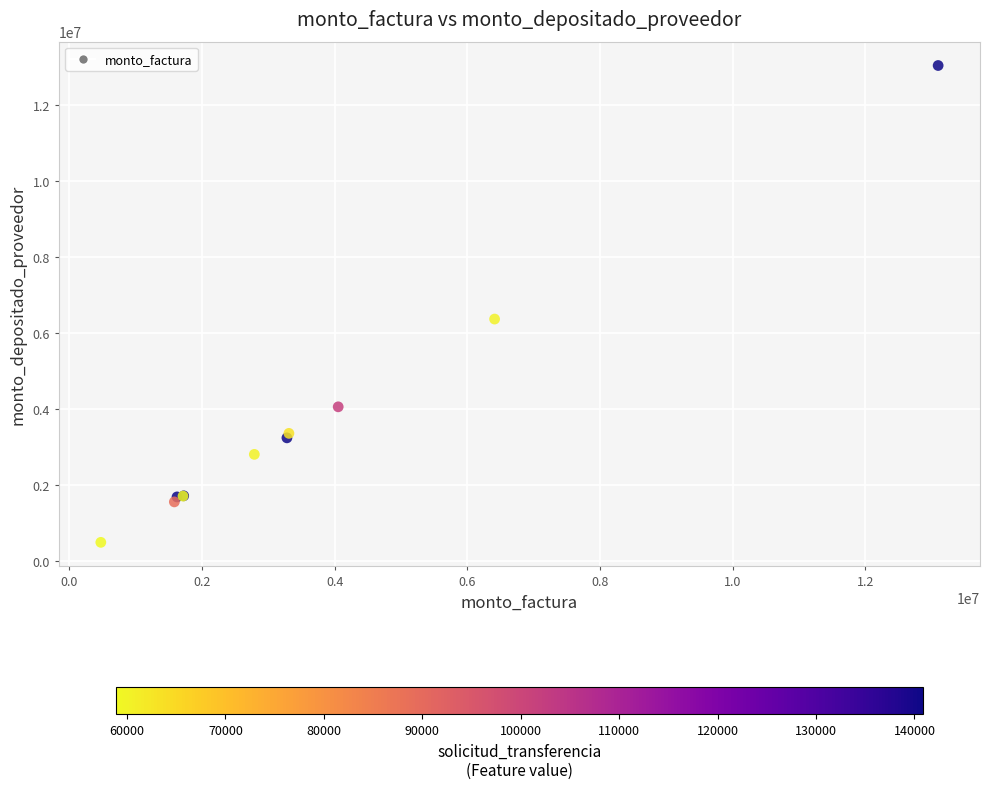

What Y value in the scatter plot is closest to 6766591?

6368194.5